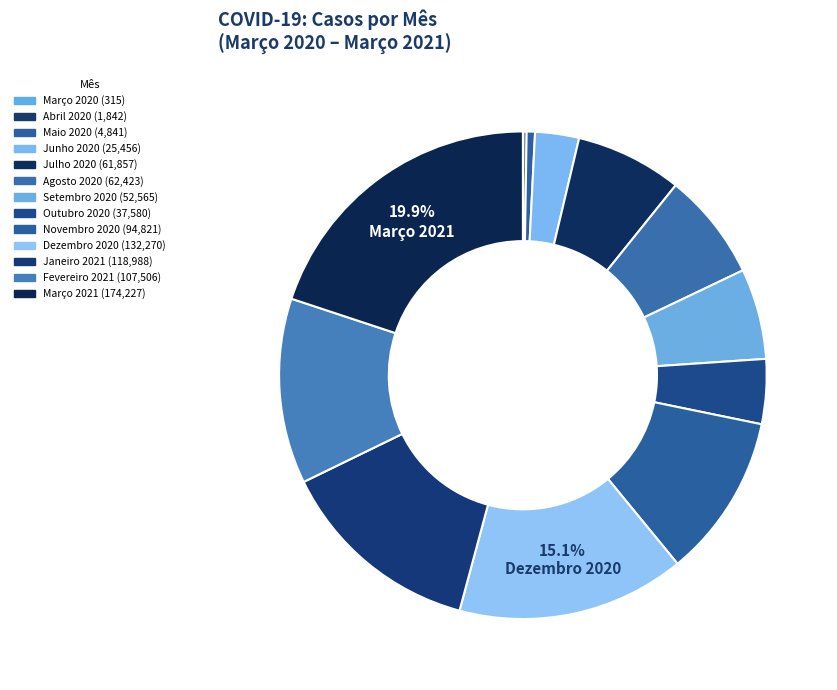

What percentage do Dezembro 2020 and Setembro 2020 together represent?

21.1%